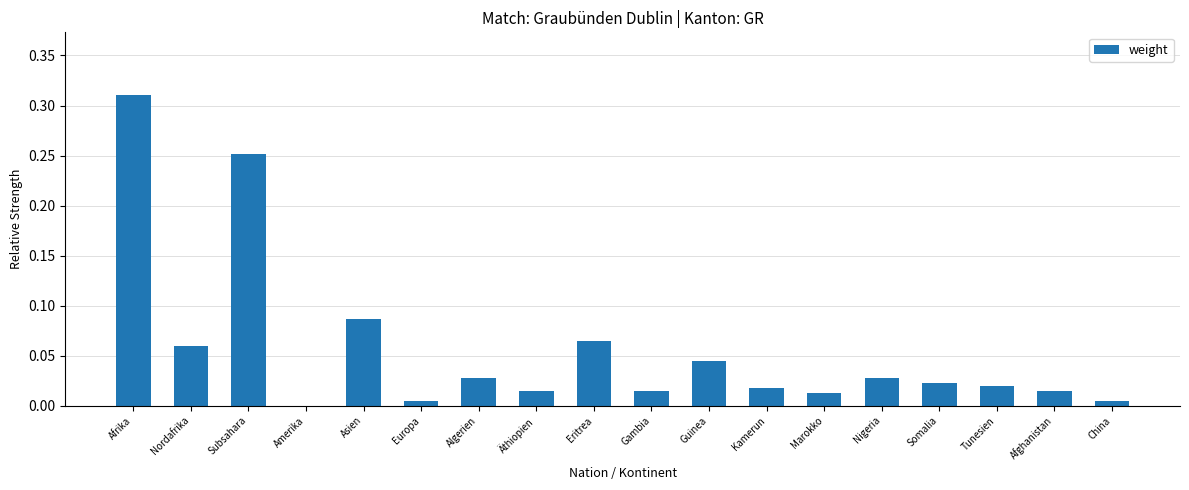

Which category has the highest value across all series?

Afrika